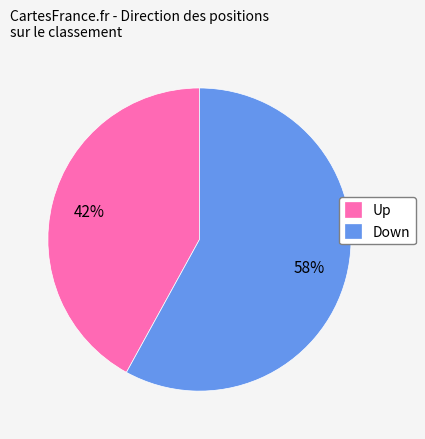

Rank the categories by value from highest to lowest.

Down, Up